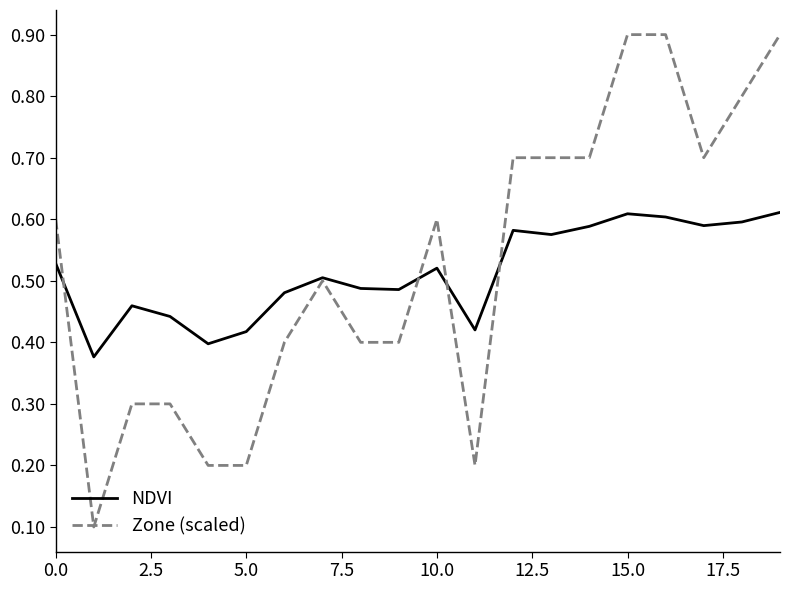

What is the greatest value displayed?

0.9